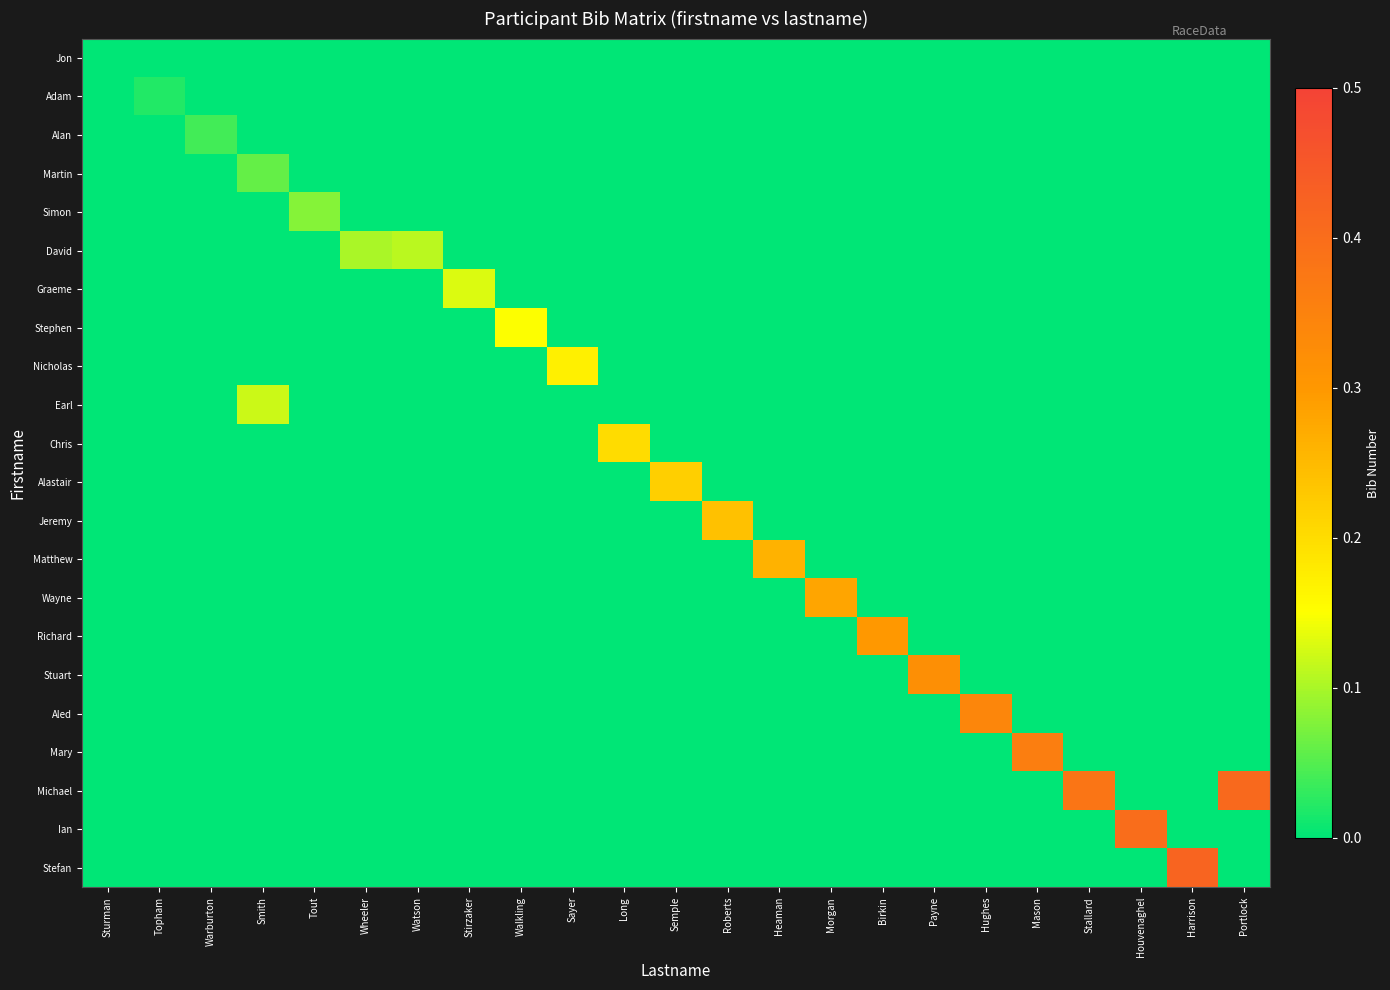

At which category is the sum across all series the highest?

Harrison